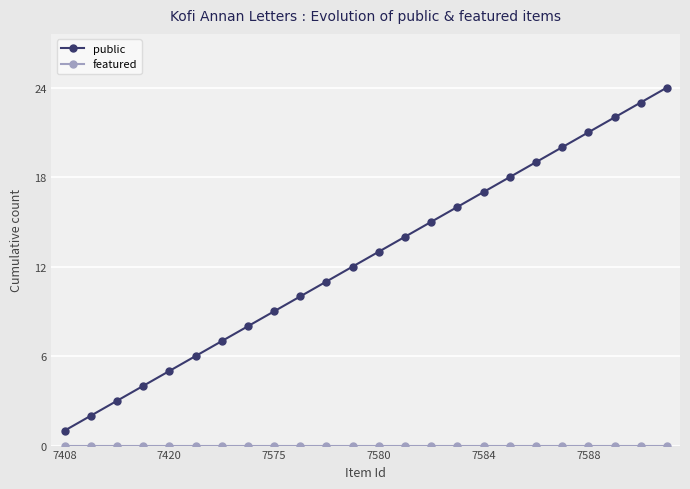

What is the maximum value shown in the chart?

24